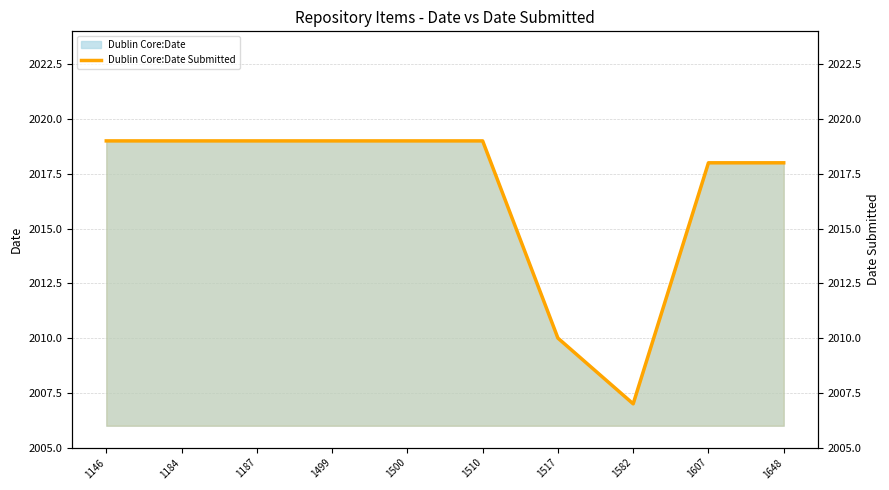

Rank the categories by value from lowest to highest.

1582, 1517, 1607, 1648, 1146, 1184, 1187, 1499, 1500, 1510